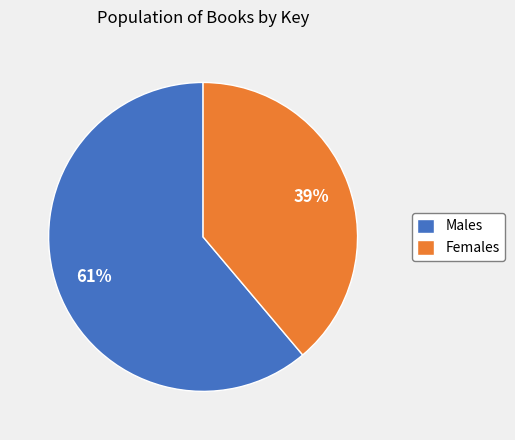

Is it true that Males is 54% of the pie?

False